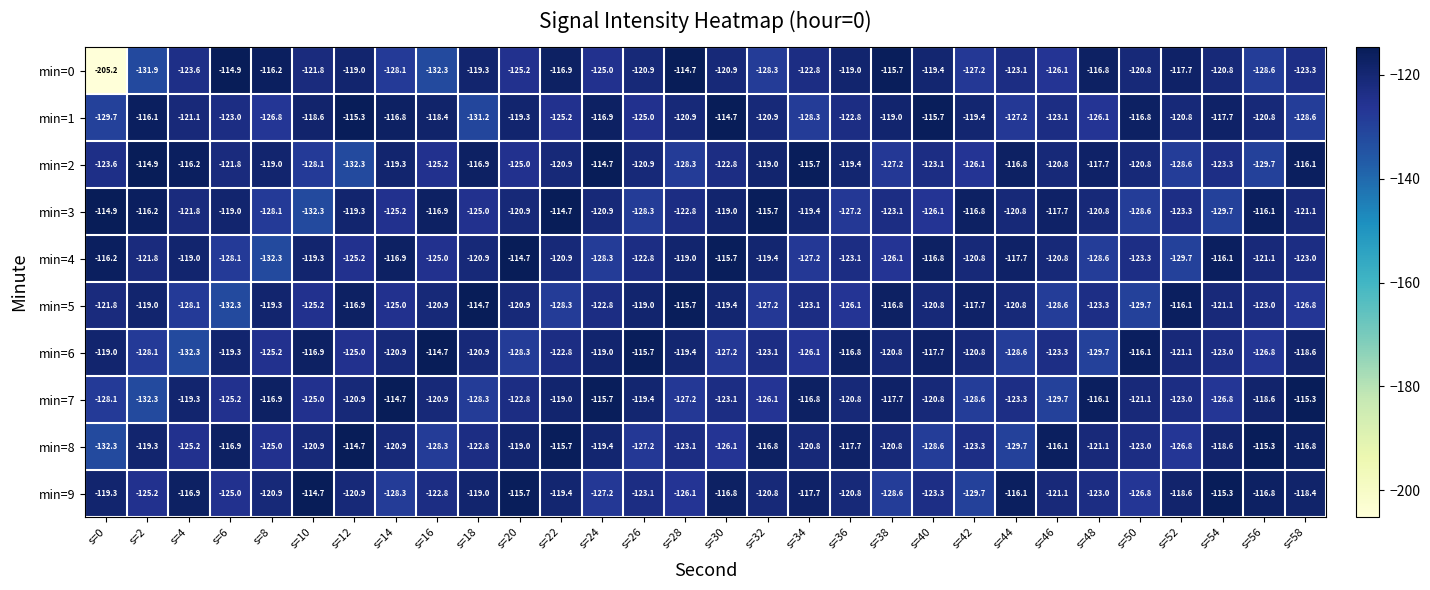

What is the difference between the second highest and second lowest values in the min=0 series?

17.4